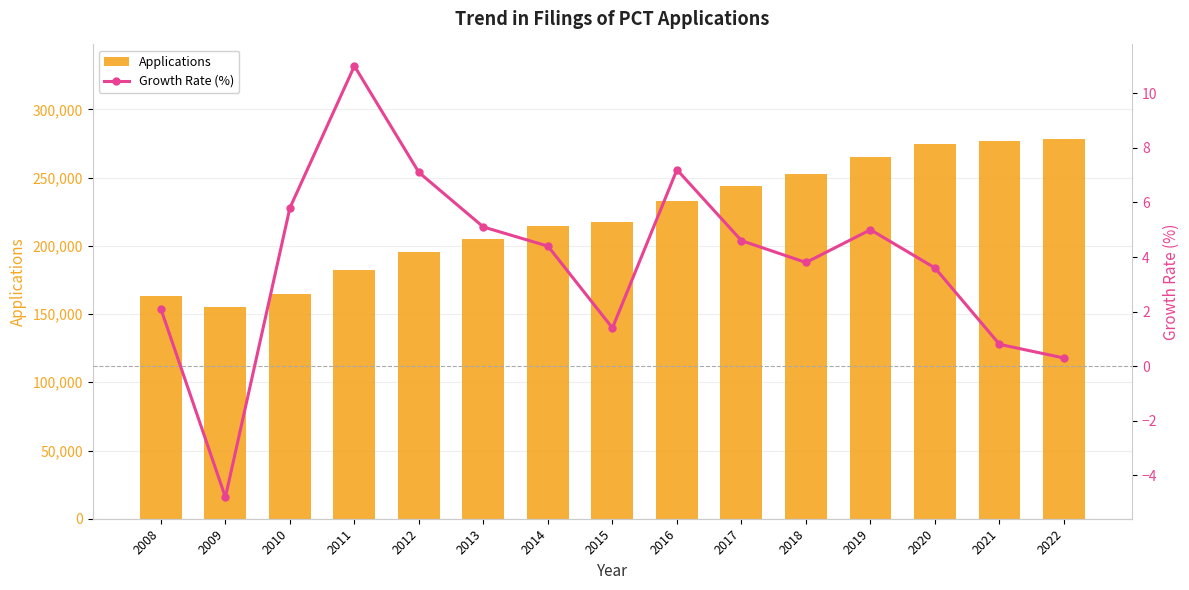

Reading right to left, extract all data points from this chart.

Applications: 2022=278100.0	2021=277182.0	2020=274889.0	2019=265383.0	2018=252778.0	2017=243532.0	2016=232904.0	2015=217231.0	2014=214329.0	2013=205305.0	2012=195345.0	2011=182442.0	2010=164355.0	2009=155408.0	2008=163242.0
Growth Rate (%): 2022=0.3	2021=0.8	2020=3.6	2019=5.0	2018=3.8	2017=4.6	2016=7.2	2015=1.4	2014=4.4	2013=5.1	2012=7.1	2011=11.0	2010=5.8	2009=-4.8	2008=2.1